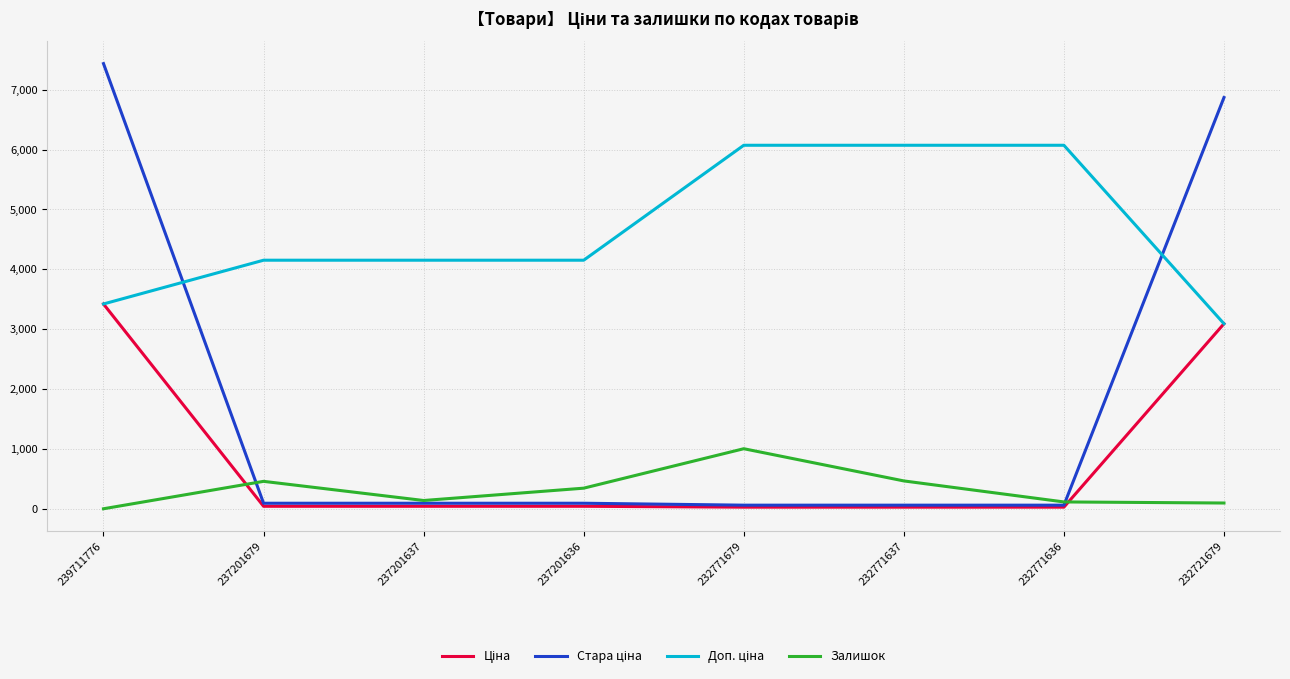

How many lines are shown in the chart?

4